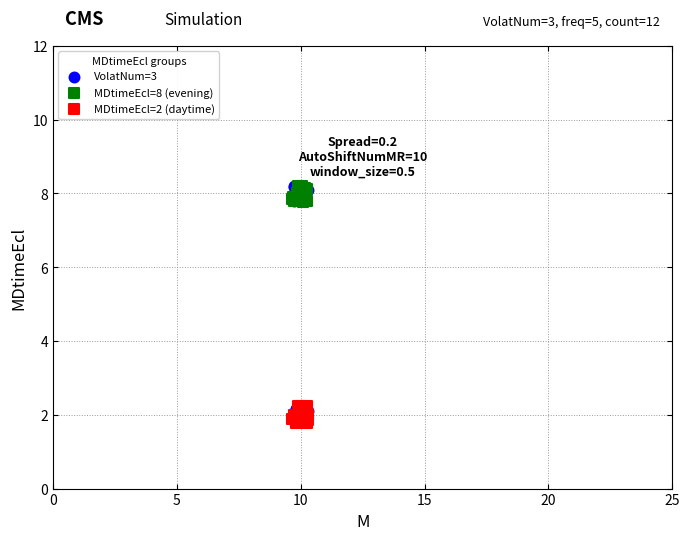

Which series has the widest spread of Y values?

VolatNum=3